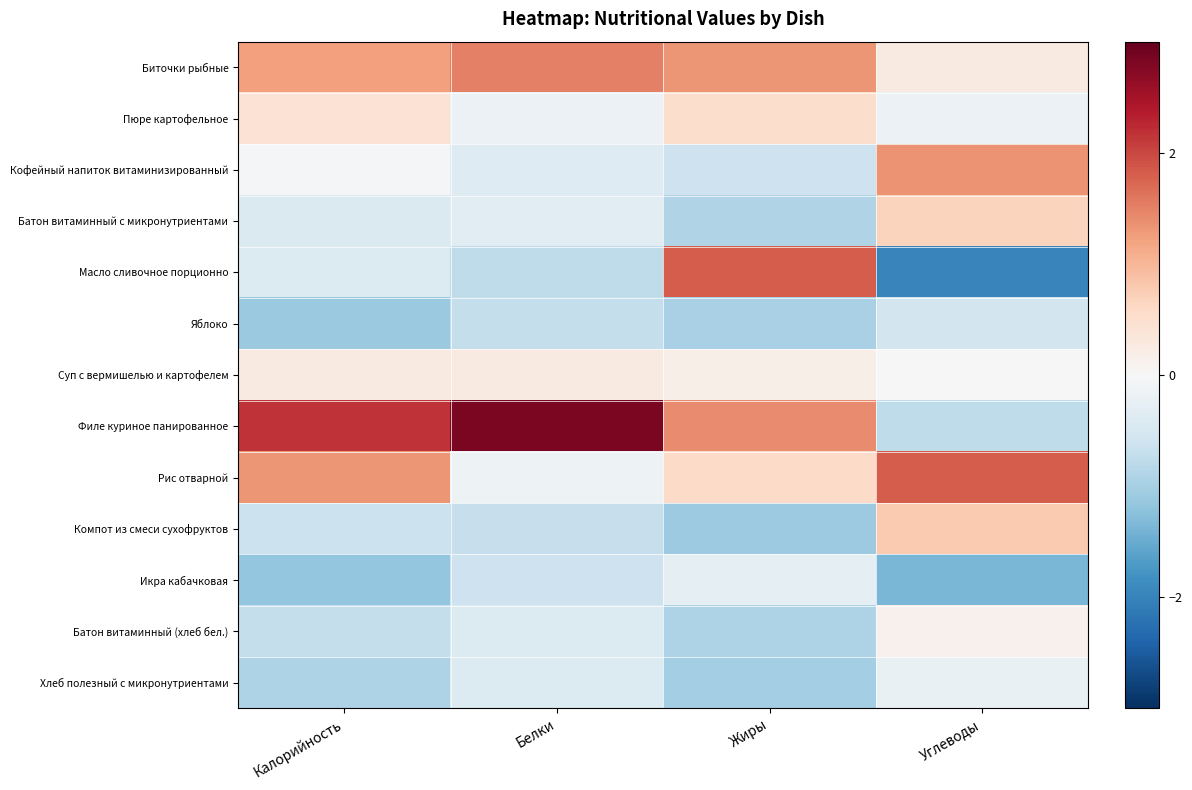

Reading right to left, extract all data points from this chart.

Биточки рыбные: Углеводы=0.3	Жиры=1.3	Белки=1.5	Калорийность=1.2
Пюре картофельное: Углеводы=-0.2	Жиры=0.5	Белки=-0.2	Калорийность=0.4
Кофейный напиток витаминизированный: Углеводы=1.3	Жиры=-0.6	Белки=-0.4	Калорийность=-0.0
Батон витаминный с микронутриентами: Углеводы=0.7	Жиры=-0.9	Белки=-0.3	Калорийность=-0.4
Масло сливочное порционно: Углеводы=-2.0	Жиры=1.8	Белки=-0.8	Калорийность=-0.4
Яблоко: Углеводы=-0.6	Жиры=-1.0	Белки=-0.7	Калорийность=-1.1
Суп с вермишелью и картофелем: Углеводы=0.0	Жиры=0.2	Белки=0.3	Калорийность=0.3
Филе куриное панированное: Углеводы=-0.8	Жиры=1.4	Белки=2.8	Калорийность=2.2
Рис отварной: Углеводы=1.8	Жиры=0.6	Белки=-0.1	Калорийность=1.3
Компот из смеси сухофруктов: Углеводы=0.8	Жиры=-1.1	Белки=-0.7	Калорийность=-0.7
Икра кабачковая: Углеводы=-1.4	Жиры=-0.3	Белки=-0.6	Калорийность=-1.2
Батон витаминный (хлеб бел.): Углеводы=0.1	Жиры=-0.9	Белки=-0.4	Калорийность=-0.7
Хлеб полезный с микронутриентами: Углеводы=-0.2	Жиры=-1.0	Белки=-0.4	Калорийность=-0.9